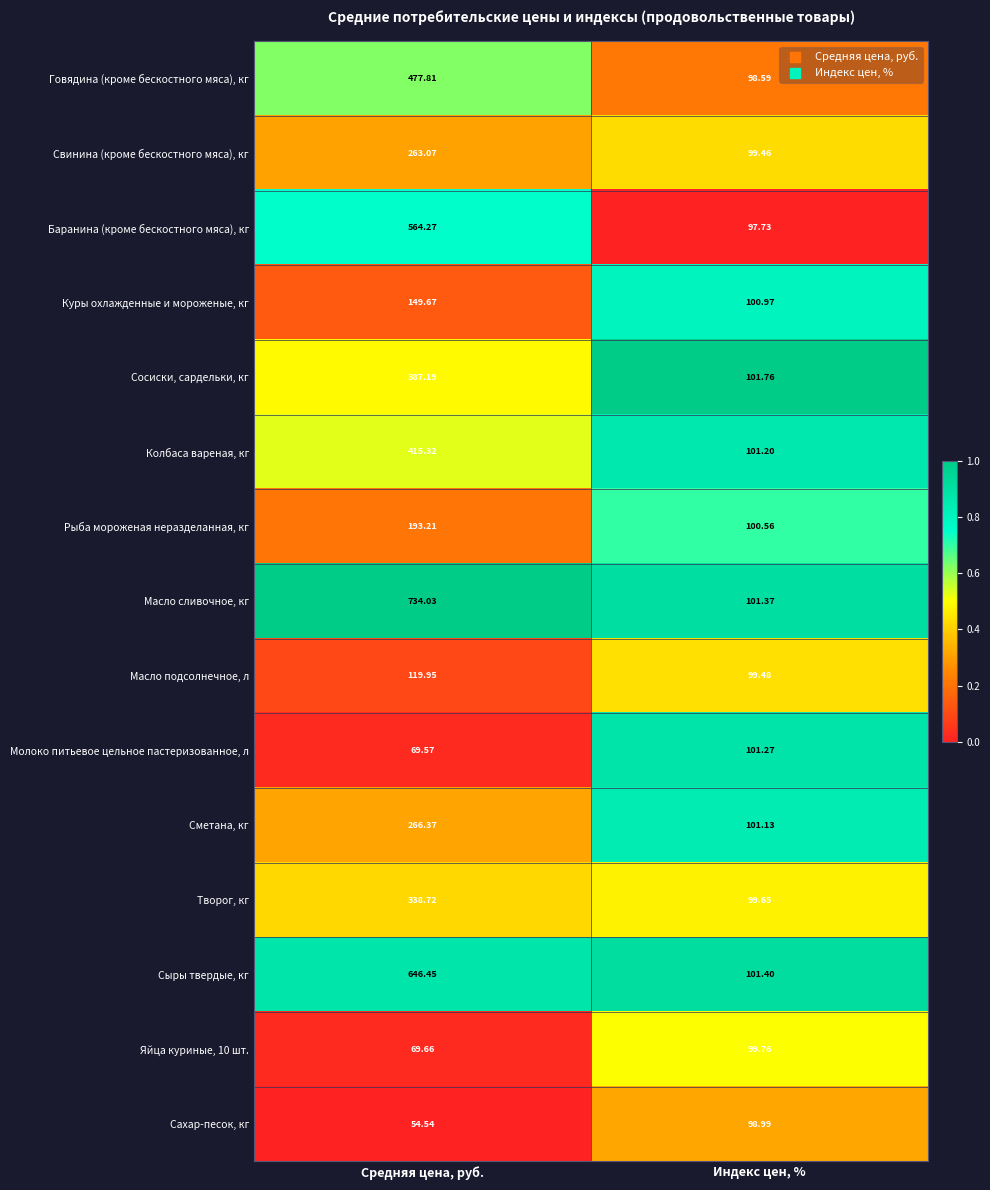

At which category does the chart reach its peak across all series?

Средняя цена, руб.